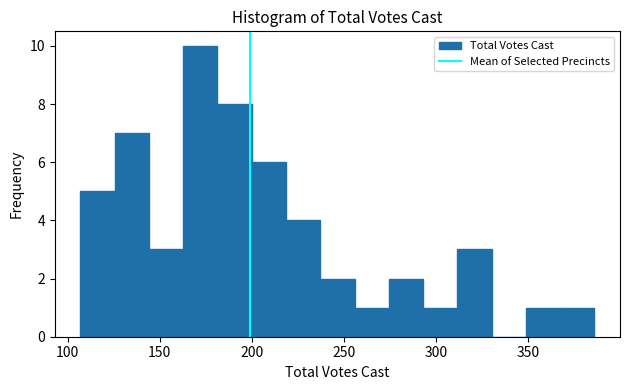

Read against the x-axis, roughly where is the centre of the tallest bar?

170